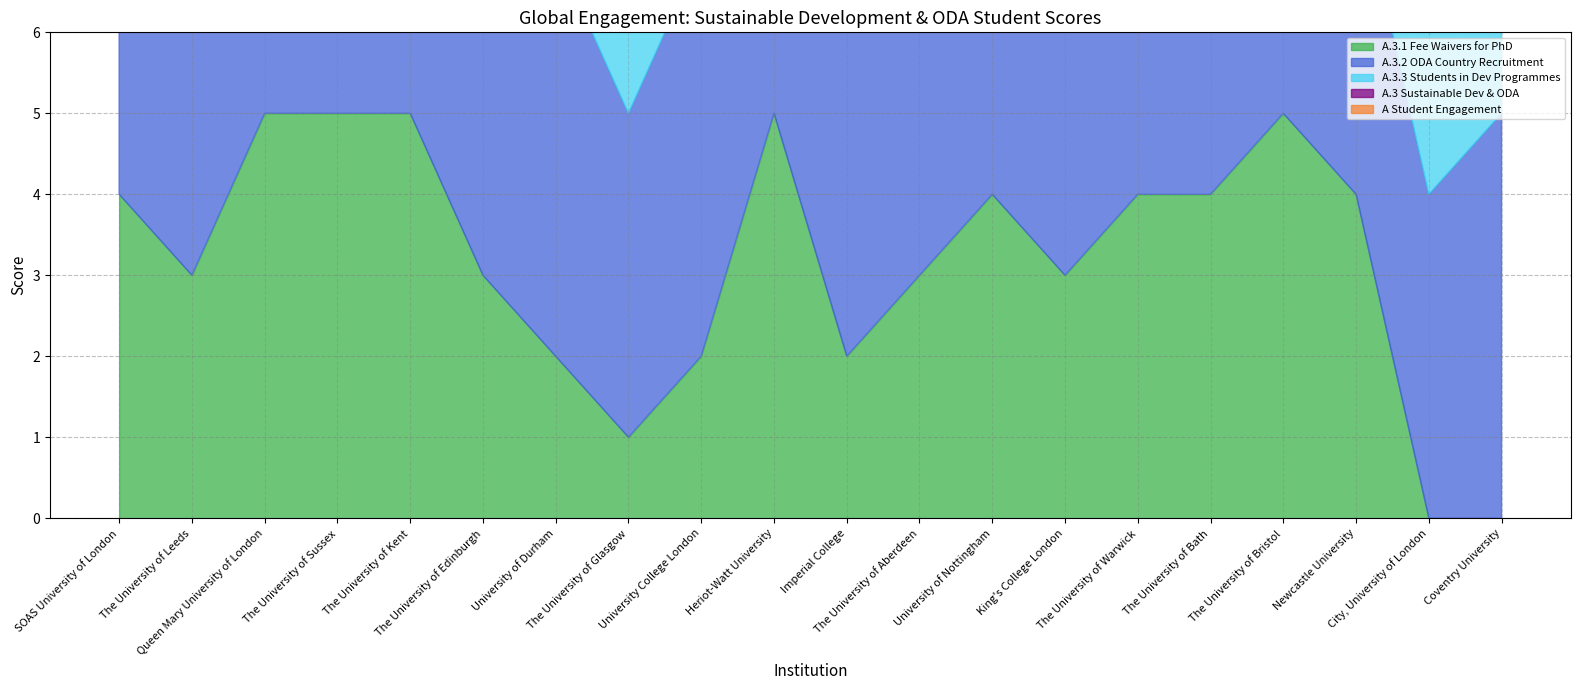

Reading right to left, transcribe all the data shown in this chart.

A.3.1 Fee Waivers for PhD: Coventry University=0	City, University of London=0	Newcastle University=4	The University of Bristol=5	The University of Bath=4	The University of Warwick=4	King's College London=3	University of Nottingham=4	The University of Aberdeen=3	Imperial College=2	Heriot-Watt University=5	University College London=2	The University of Glasgow=1	University of Durham=2	The University of Edinburgh=3	The University of Kent=5	The University of Sussex=5	Queen Mary University of London=5	The University of Leeds=3	SOAS University of London=4
A.3.2 ODA Country Recruitment: Coventry University=5	City, University of London=4	Newcastle University=4	The University of Bristol=5	The University of Bath=5	The University of Warwick=5	King's College London=4	University of Nottingham=5	The University of Aberdeen=4	Imperial College=5	Heriot-Watt University=4	University College London=5	The University of Glasgow=4	University of Durham=5	The University of Edinburgh=4	The University of Kent=3	The University of Sussex=5	Queen Mary University of London=5	The University of Leeds=5	SOAS University of London=4
A.3.3 Students in Dev Programmes: Coventry University=4	City, University of London=4	Newcastle University=3	The University of Bristol=2	The University of Bath=4	The University of Warwick=4	King's College London=4	University of Nottingham=2	The University of Aberdeen=4	Imperial College=5	Heriot-Watt University=1	University College London=5	The University of Glasgow=2	University of Durham=2	The University of Edinburgh=4	The University of Kent=2	The University of Sussex=4	Queen Mary University of London=3	The University of Leeds=2	SOAS University of London=5
A.3 Sustainable Dev & ODA: Coventry University=5	City, University of London=3	Newcastle University=4	The University of Bristol=5	The University of Bath=5	The University of Warwick=5	King's College London=4	University of Nottingham=5	The University of Aberdeen=4	Imperial College=5	Heriot-Watt University=4	University College London=5	The University of Glasgow=3	University of Durham=4	The University of Edinburgh=4	The University of Kent=5	The University of Sussex=5	Queen Mary University of London=5	The University of Leeds=4	SOAS University of London=5
A Student Engagement: Coventry University=4	City, University of London=4	Newcastle University=4	The University of Bristol=5	The University of Bath=5	The University of Warwick=5	King's College London=5	University of Nottingham=5	The University of Aberdeen=5	Imperial College=5	Heriot-Watt University=5	University College London=5	The University of Glasgow=5	University of Durham=5	The University of Edinburgh=5	The University of Kent=5	The University of Sussex=5	Queen Mary University of London=5	The University of Leeds=5	SOAS University of London=5